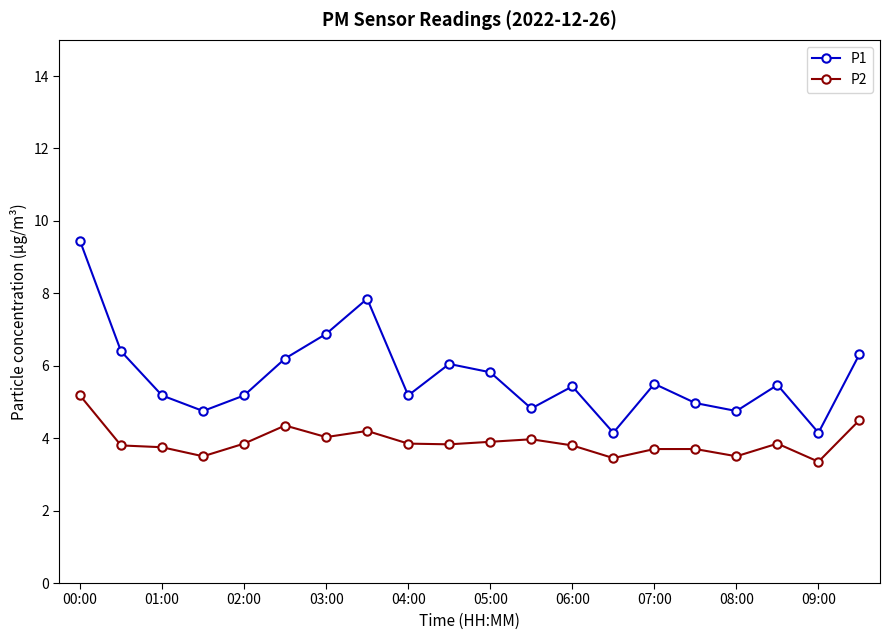

True or false: P1 and P2 intersect in this chart.

False